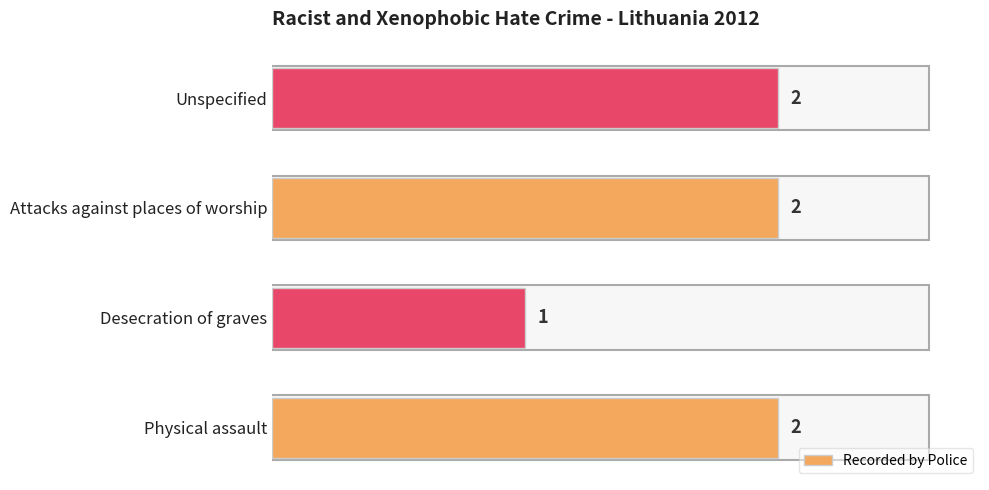

What is the ratio of the value at Physical assault to the value at Attacks against places of worship?

1.0